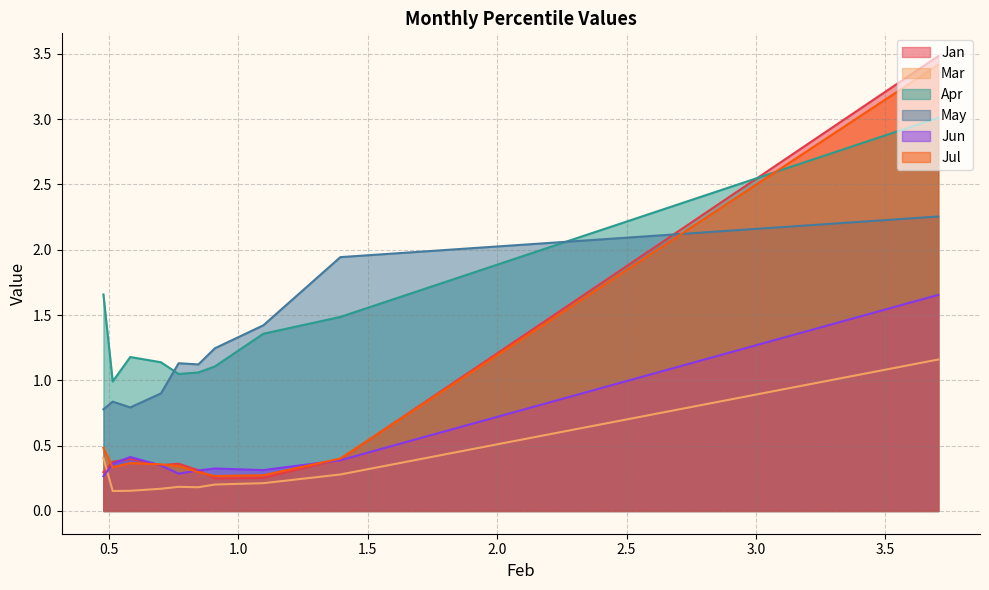

How many interior local peaks does the May series have?

2